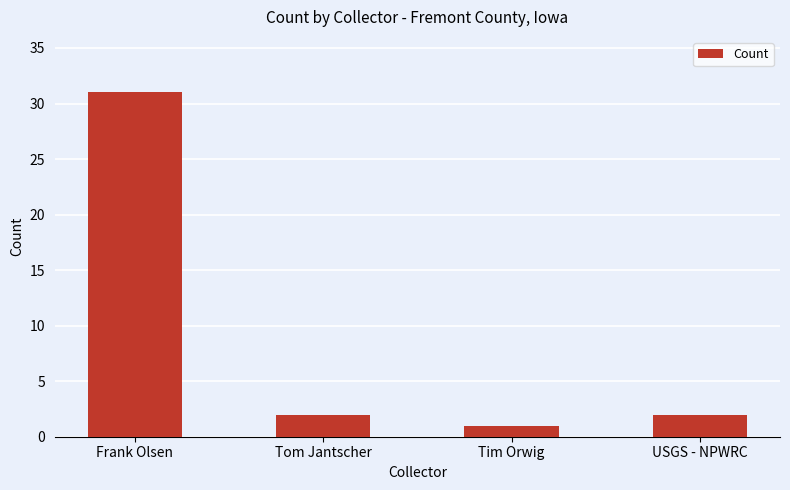

The value at Frank Olsen is 31. True or false?

True